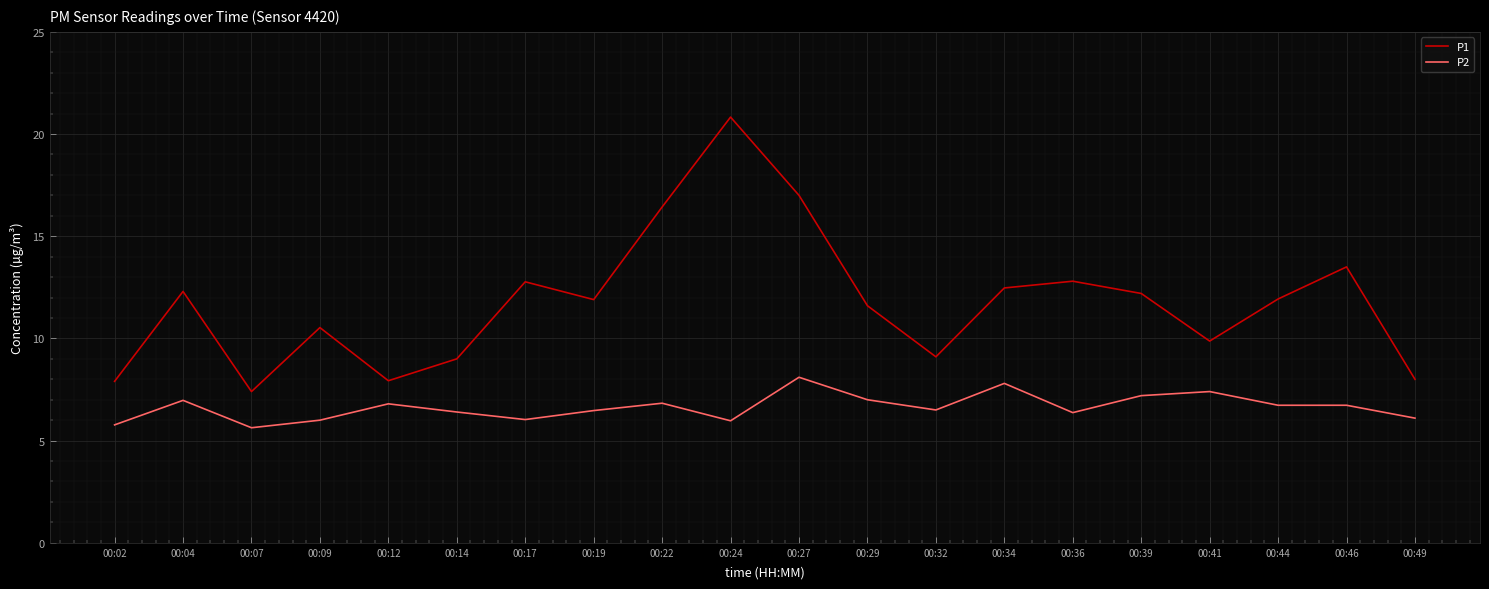

At which category does P2 reach its first local valley?

00:07